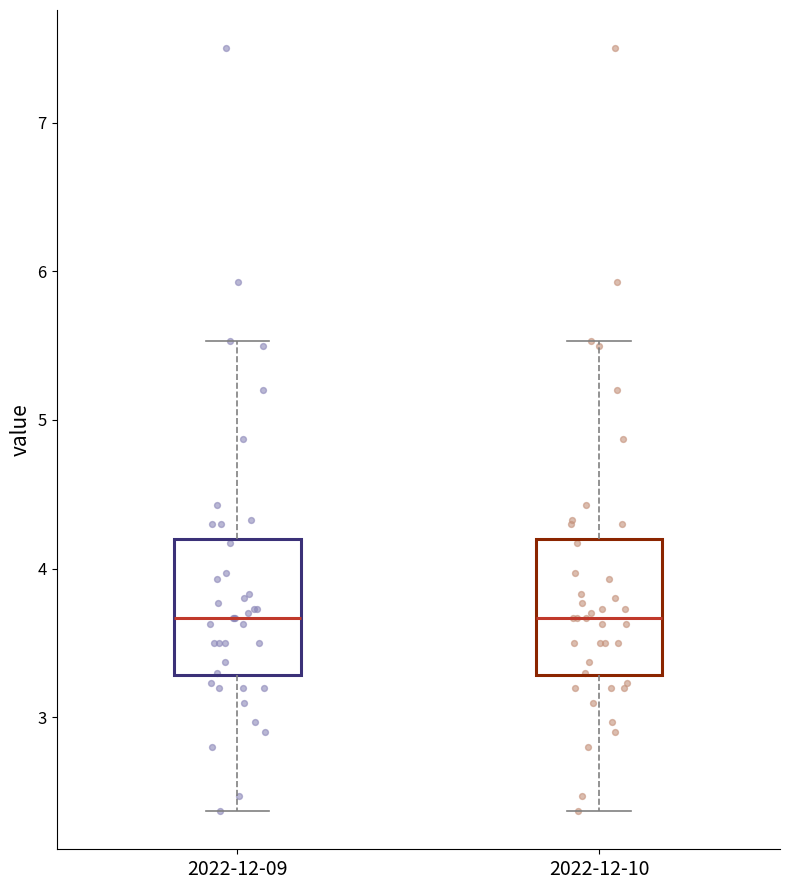

Where does the median line of the box for 2022-12-09 sit on the y-axis? The values are not printed on the chart, so give them approximately, as read against the axis.

3.7